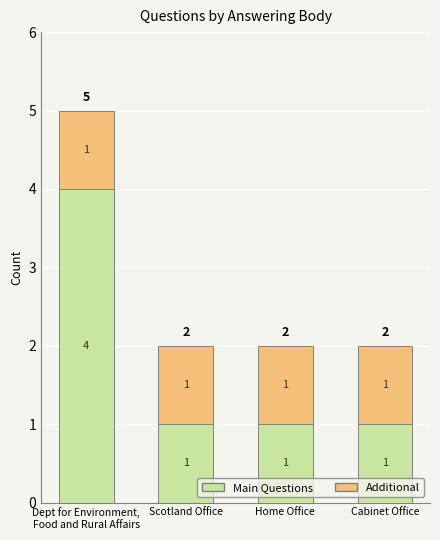

What are all the series names shown in the legend?

Main Questions, Additional